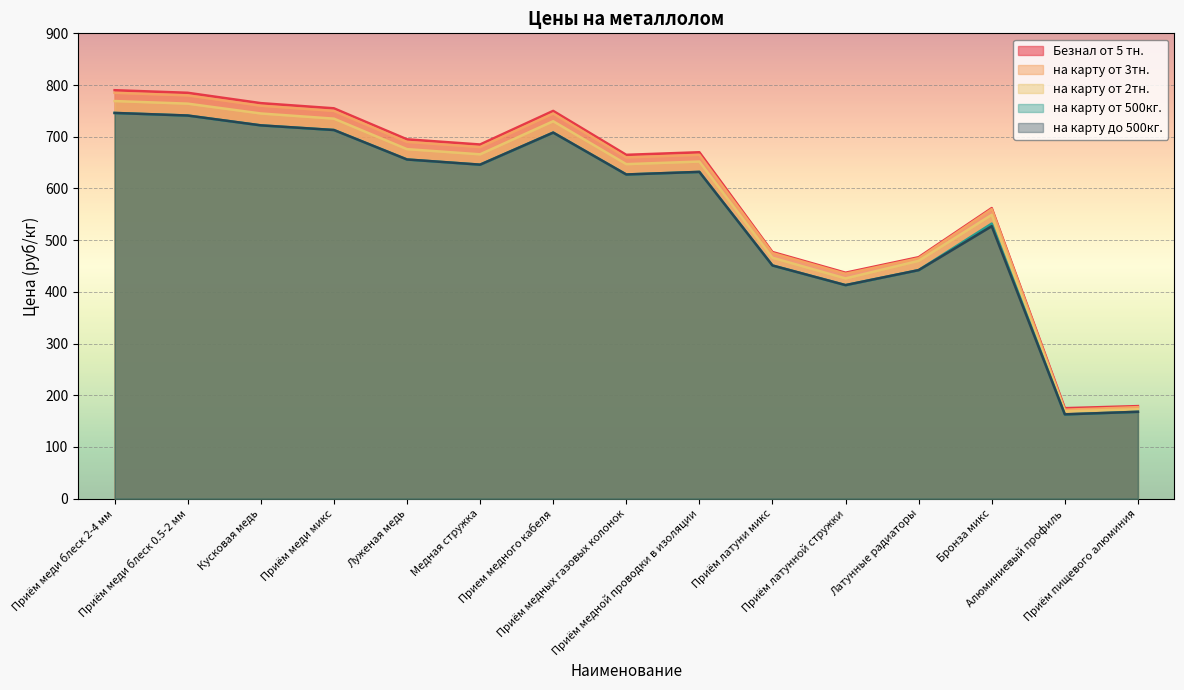

How many data points in на карту до 500кг. are less than 632?

7